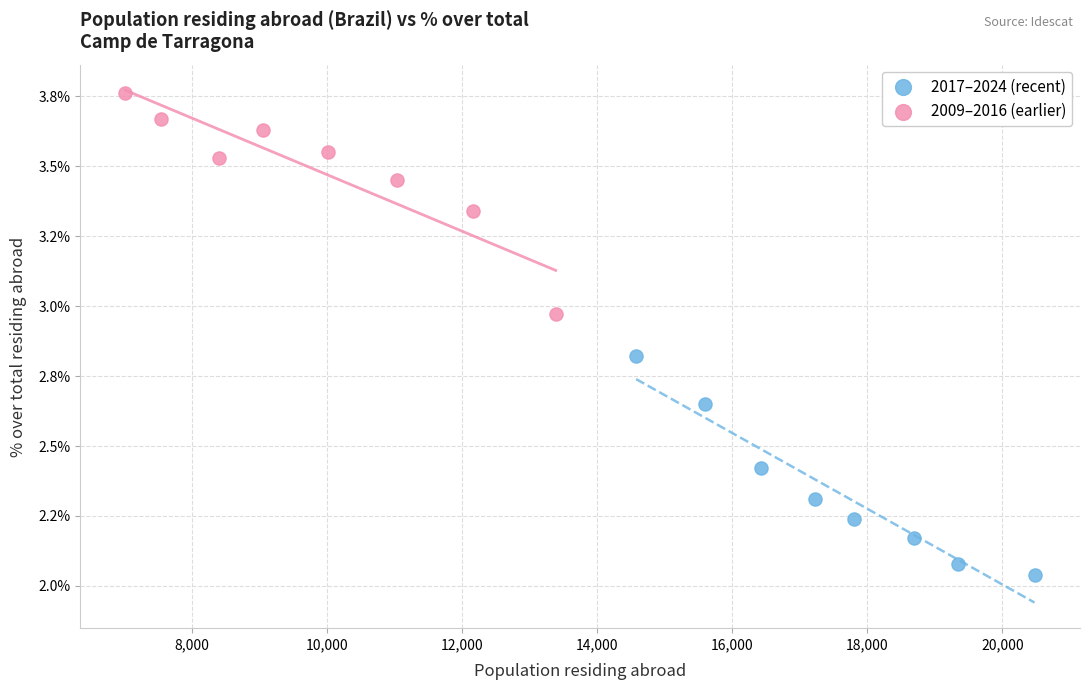

Which series has the largest Y range (max minus min)?

2009–2016 (earlier)